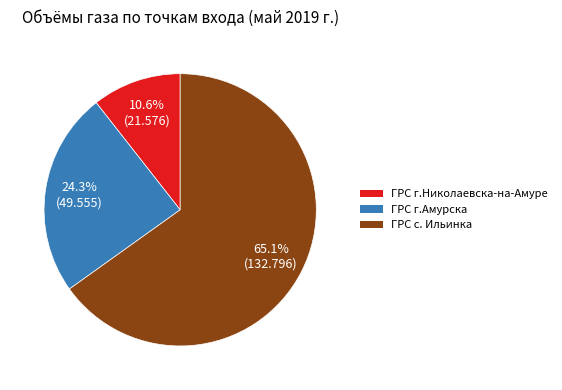

Rank the categories by value from lowest to highest.

ГРС г.Николаевска-на-Амуре, ГРС г.Амурска, ГРС с. Ильинка